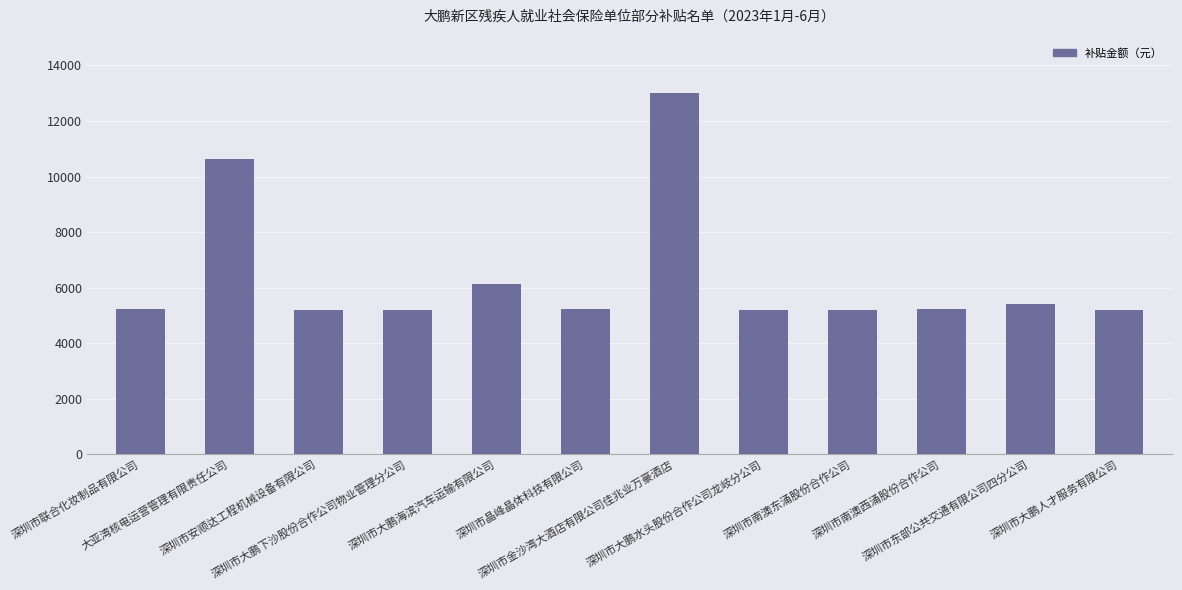

What is the average value?

6409.9